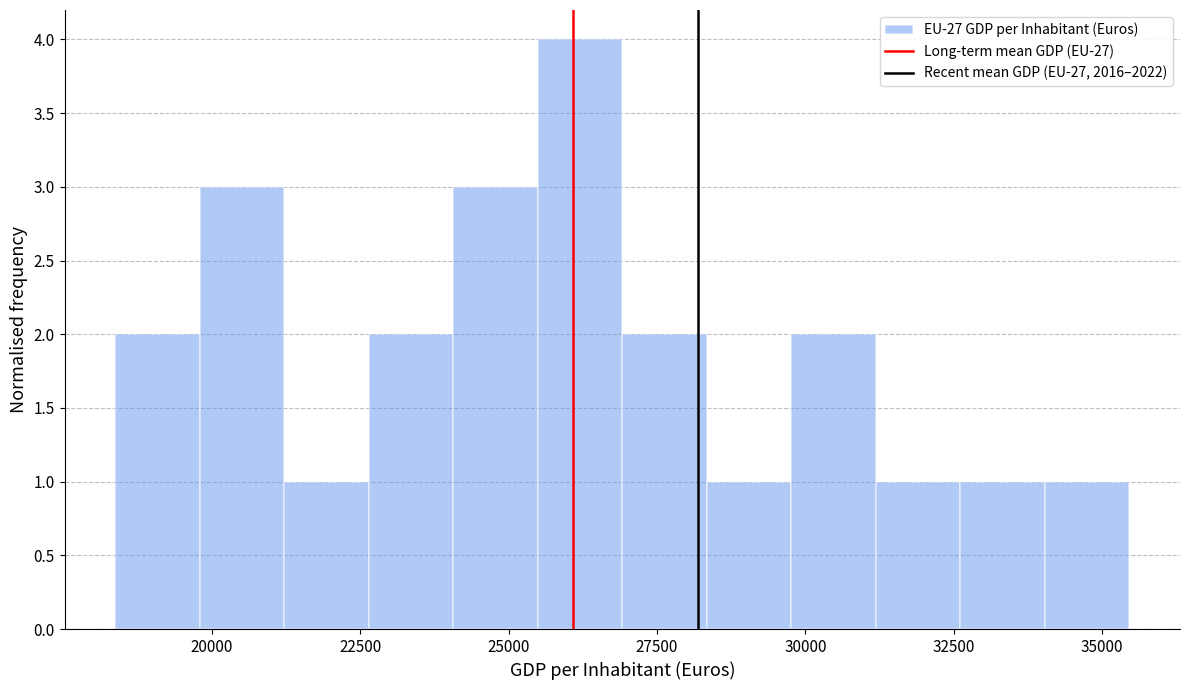

Around what value on the x-axis is the tallest bar? Give the approximate position of its centre, as read against the axis.

26000